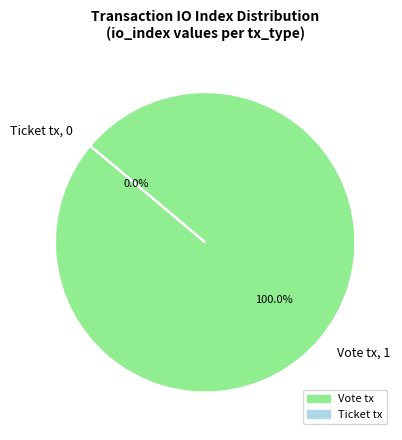

What is the largest slice in the pie chart?

Vote tx